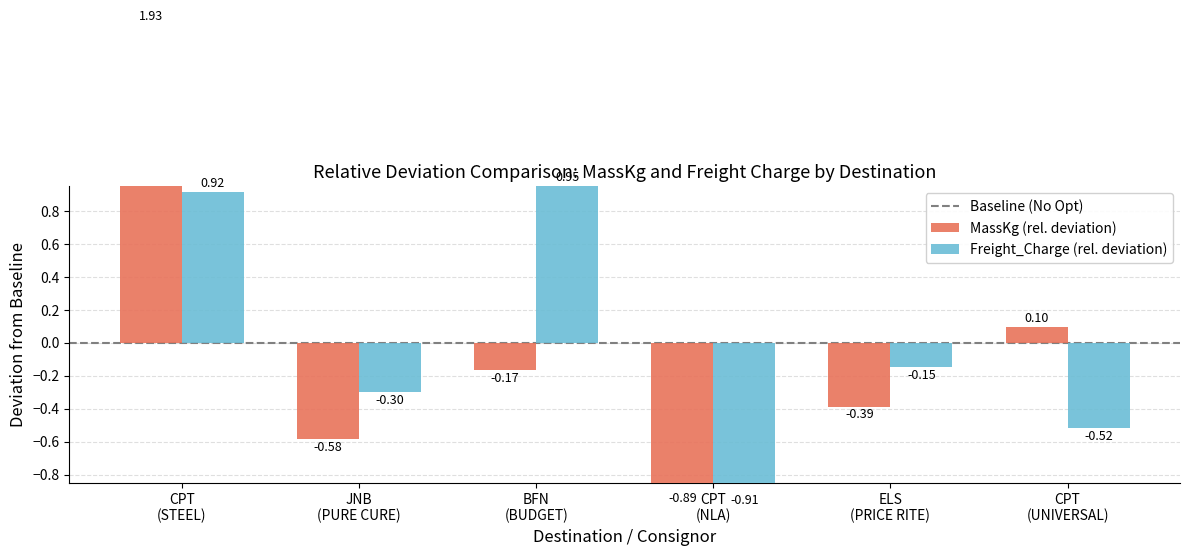

What is the value of the MassKg bar at the 5th from the left?

-0.4